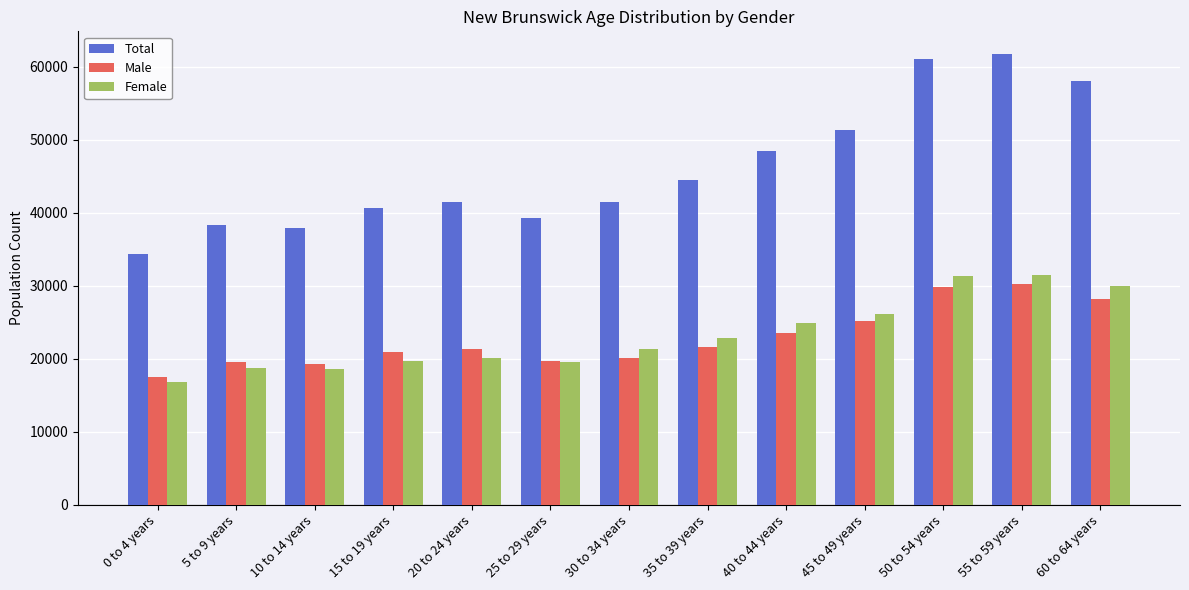

Which series changed the most between 0 to 4 years and 25 to 29 years?

Total